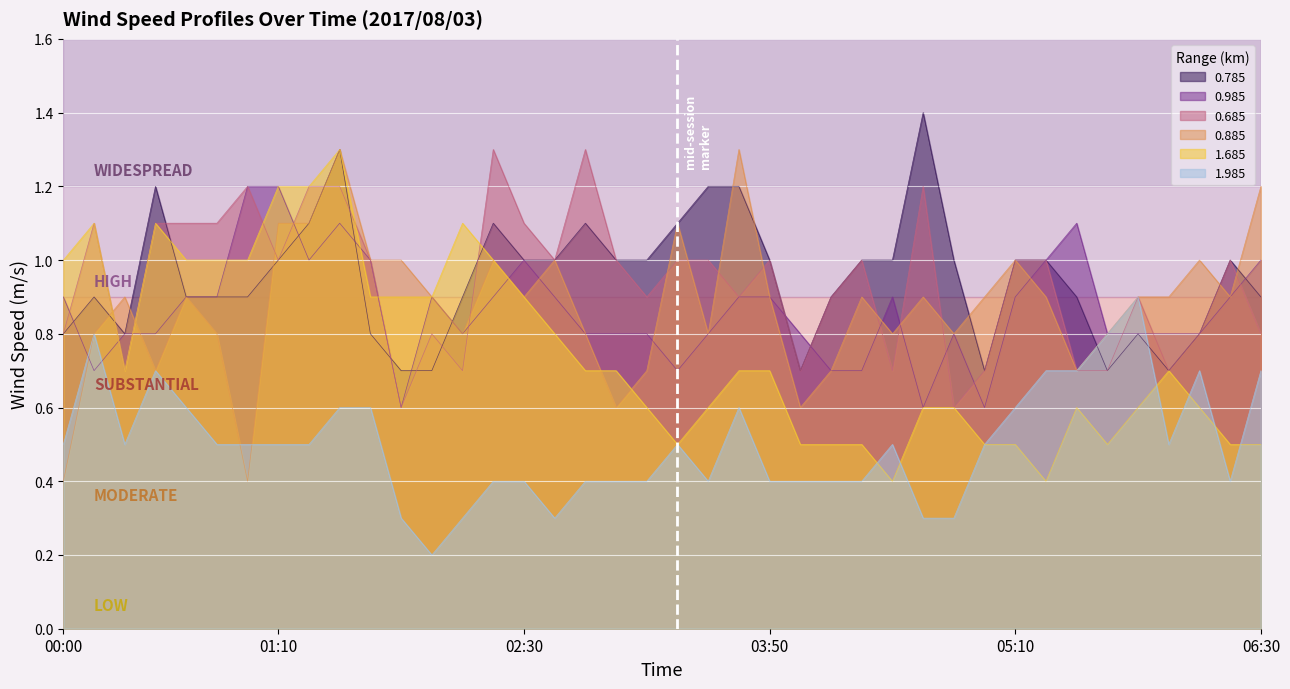

How many lines are shown in the chart?

6